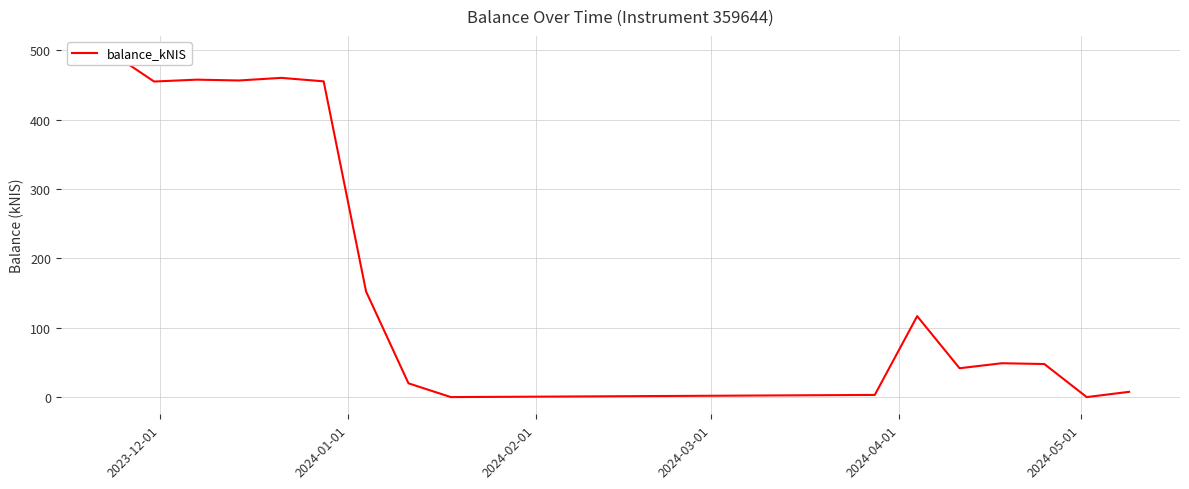

What is the label of the 13th point from the right?

2024-03-01